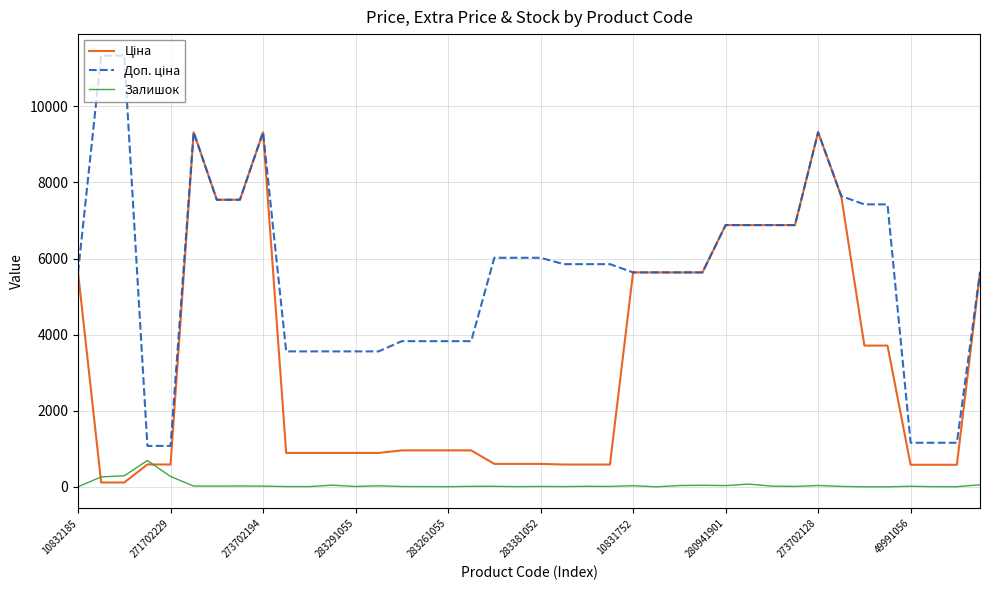

Does the chart display data point markers on the line(s)?

No